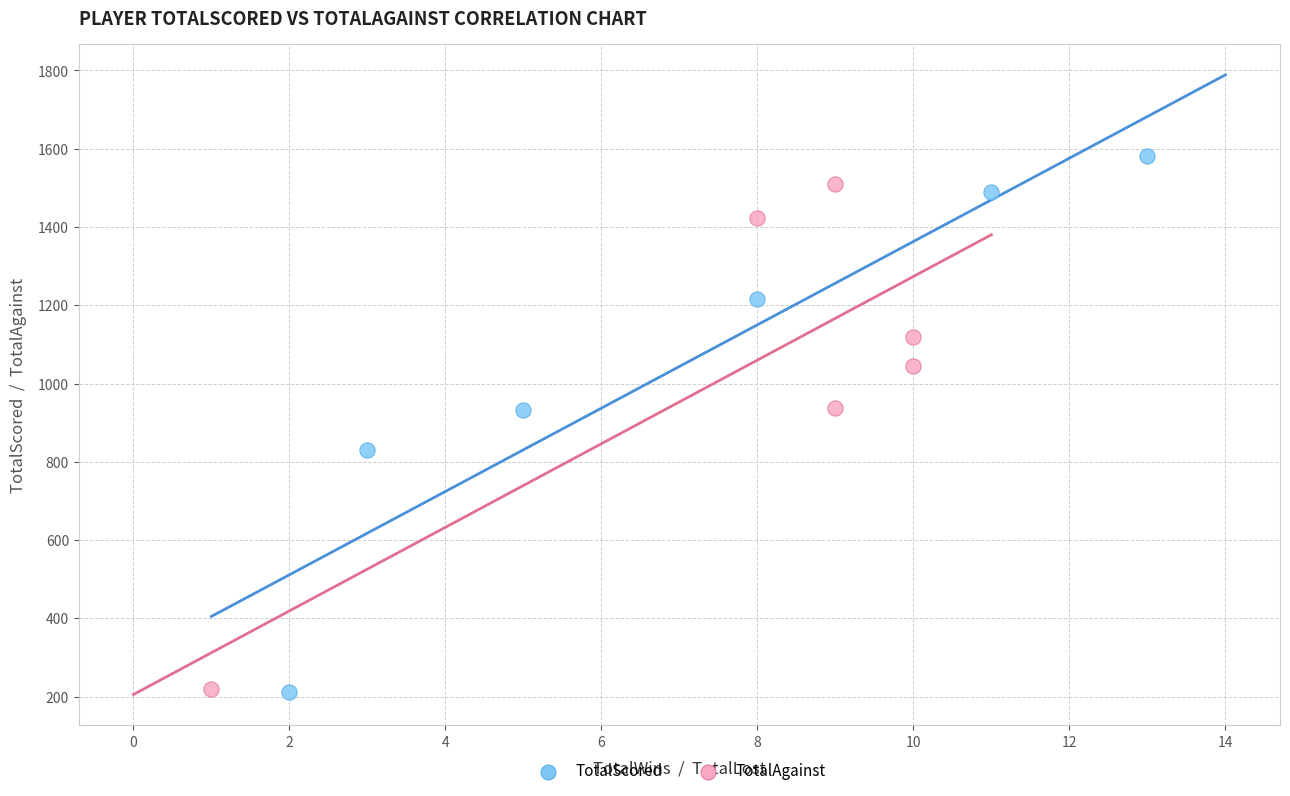

Which series contains the highest Y value?

TotalScored